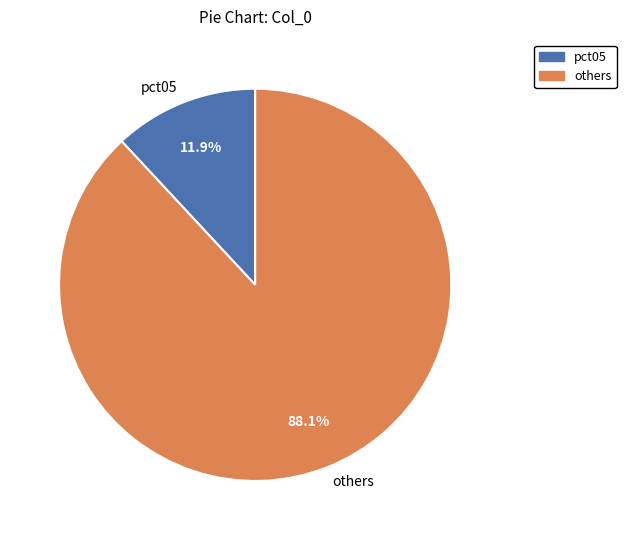

Does others represent more than half of the total?

Yes